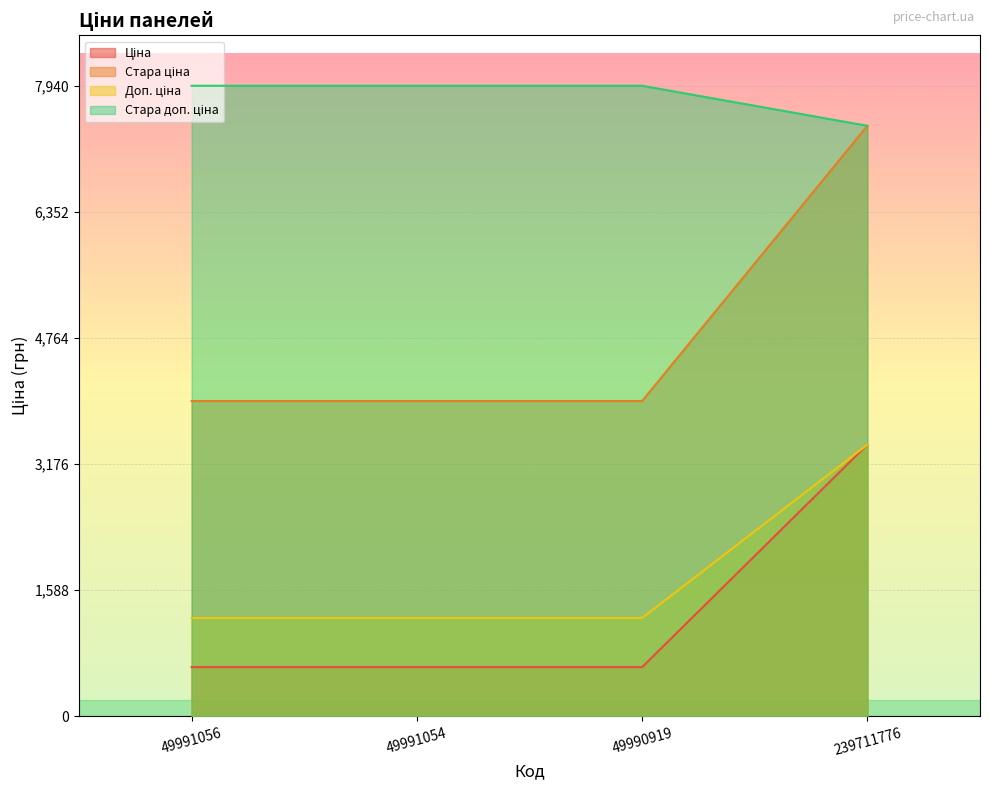

What are all the series names shown in the legend?

Ціна, Стара ціна, Доп. ціна, Стара доп. ціна